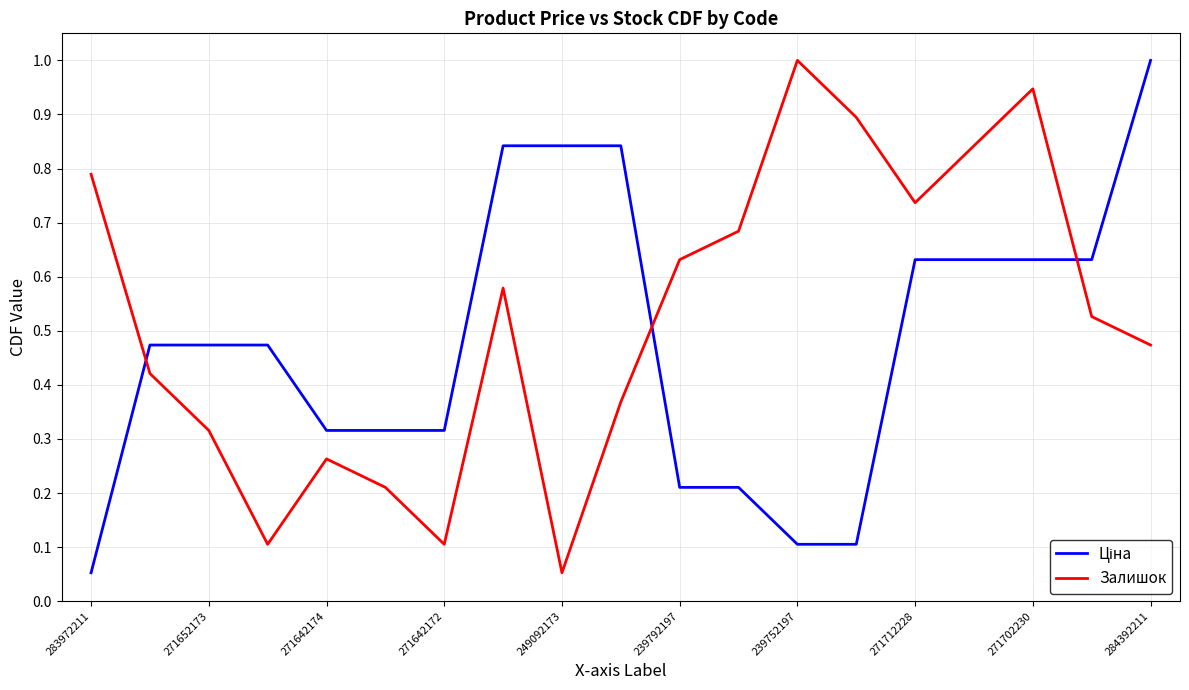

What is the maximum value shown in the chart?

1.0